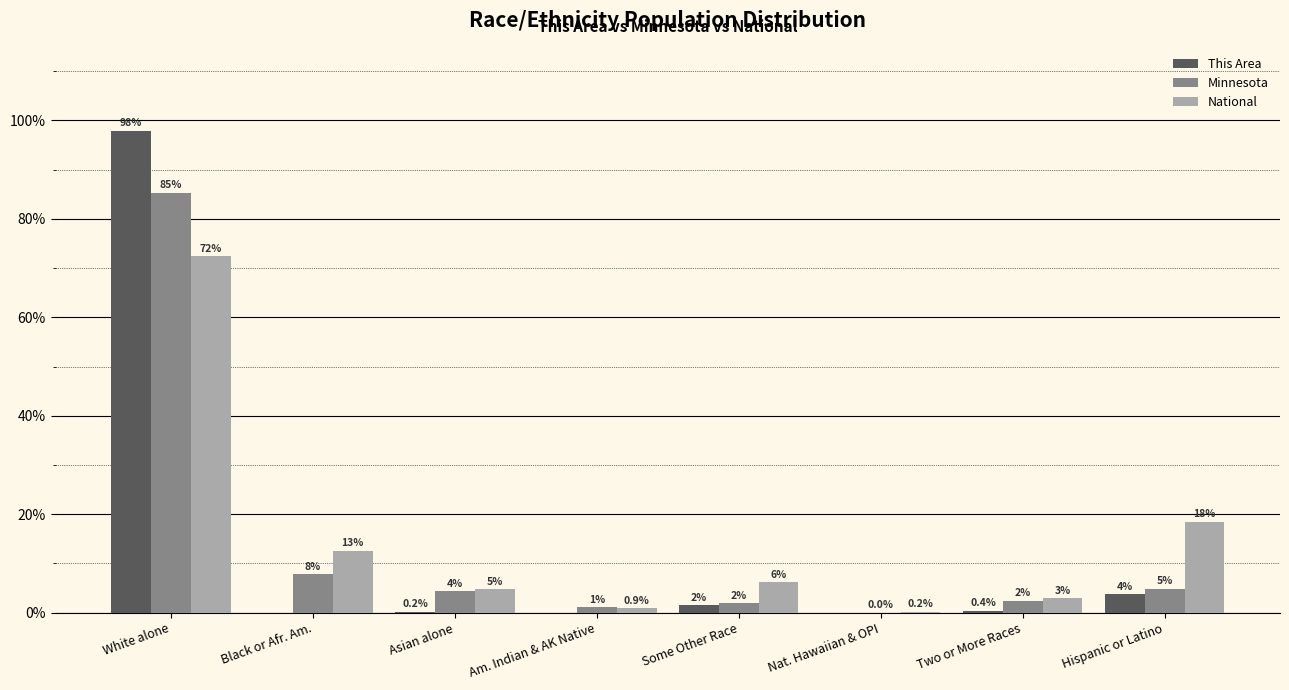

Are the bars grouped side by side (vs. stacked)?

Yes